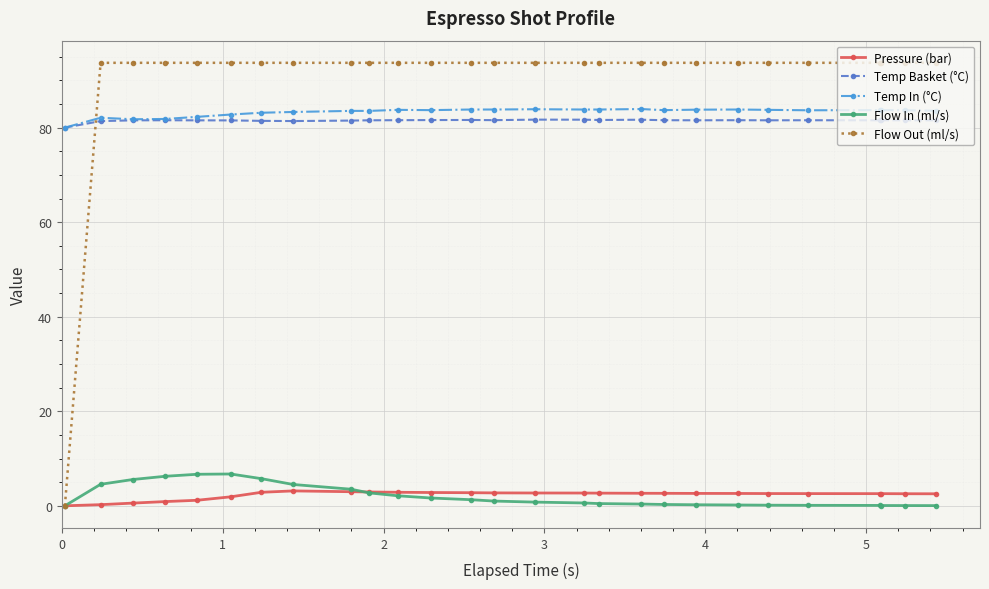

Which series has the largest total across all categories?

Flow Out (ml/s)